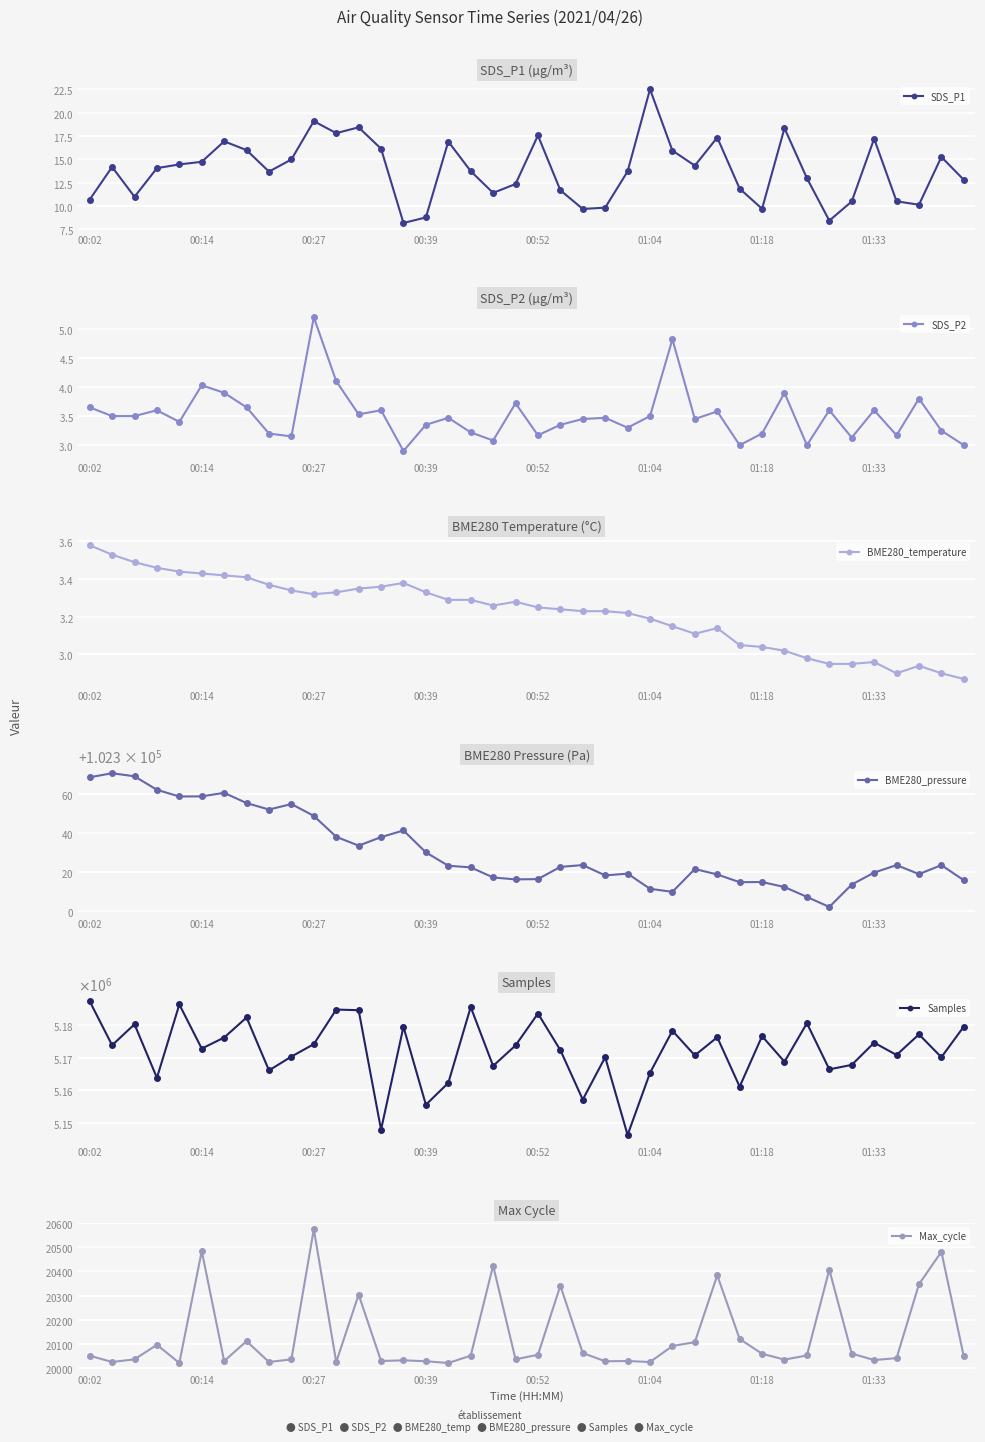

True or false: Max_cycle and SDS_P2 intersect in this chart.

False